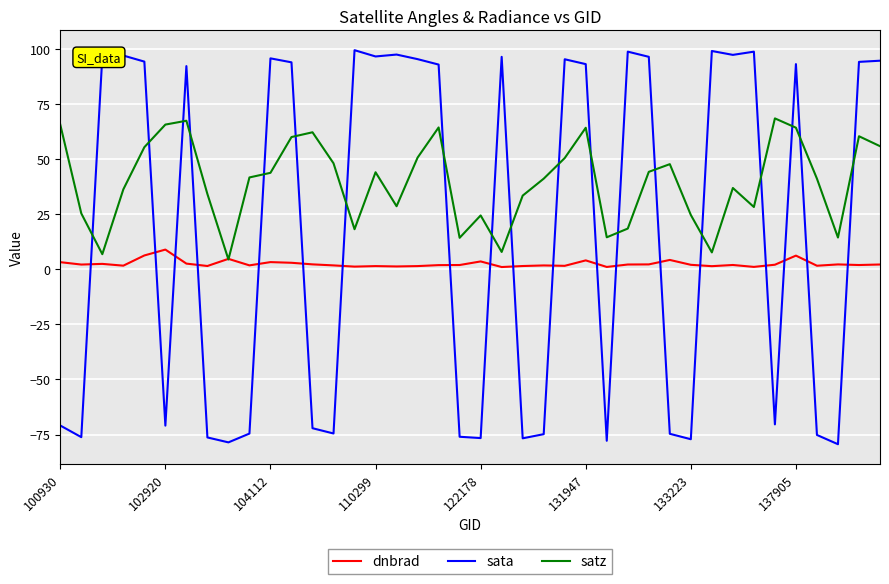

Which series has the largest range (max minus min)?

sata